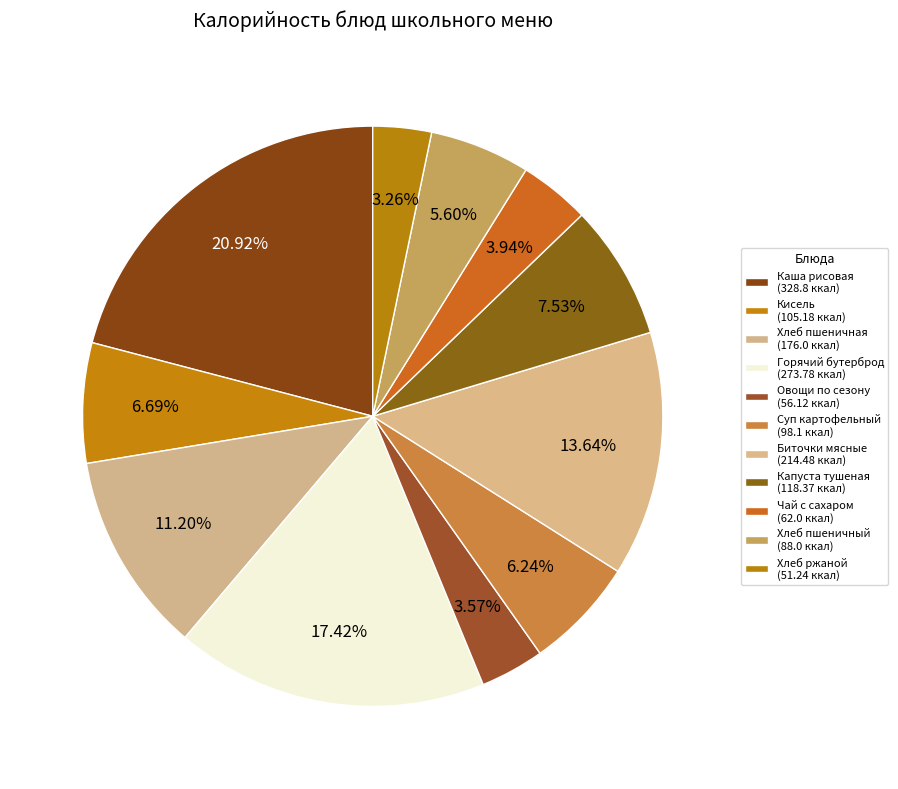

Rank the categories by value from lowest to highest.

Хлеб ржаной, Овощи по сезону, Чай с сахаром и лимоном, Хлеб пшеничный, Суп картофельный с гренками, Кисель плодово - ягодный, Капуста тушеная, Хлеб пшеничная, Биточки мясные, Горячий бутерброд с сыром, Каша рисовая молочная с маслом сливочным